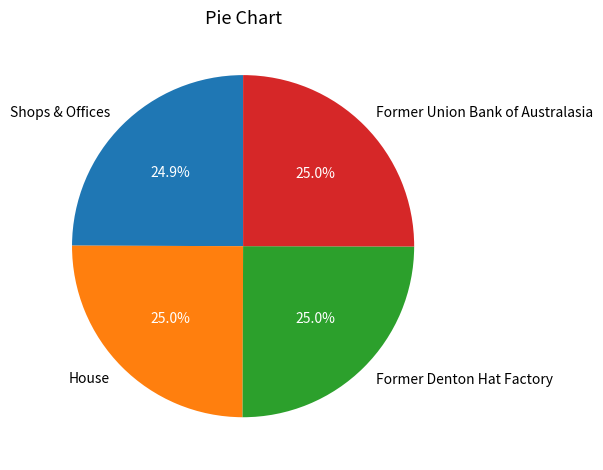

To the nearest percent, what percentage of the pie is Former Union Bank of Australasia?

25%